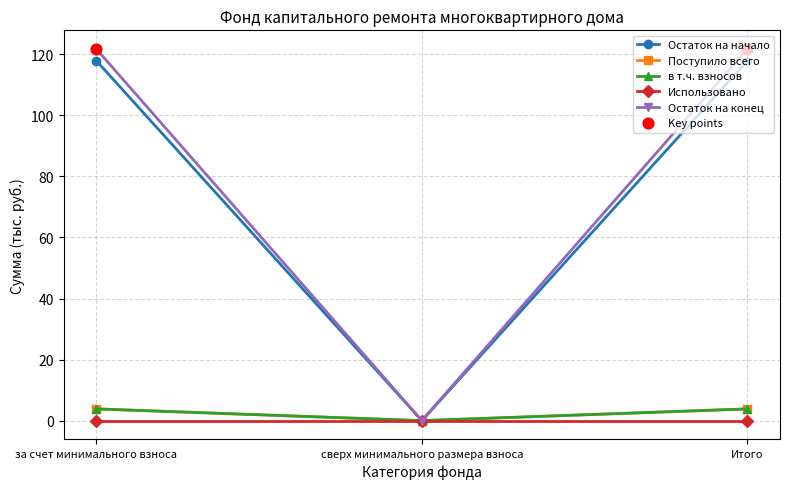

At how many categories does at least one series exceed 104?

2